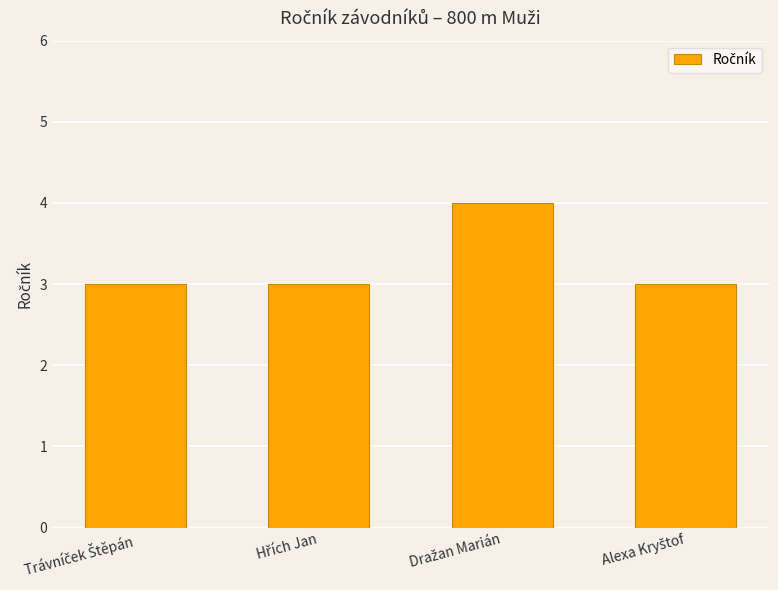

What is the average value?

3